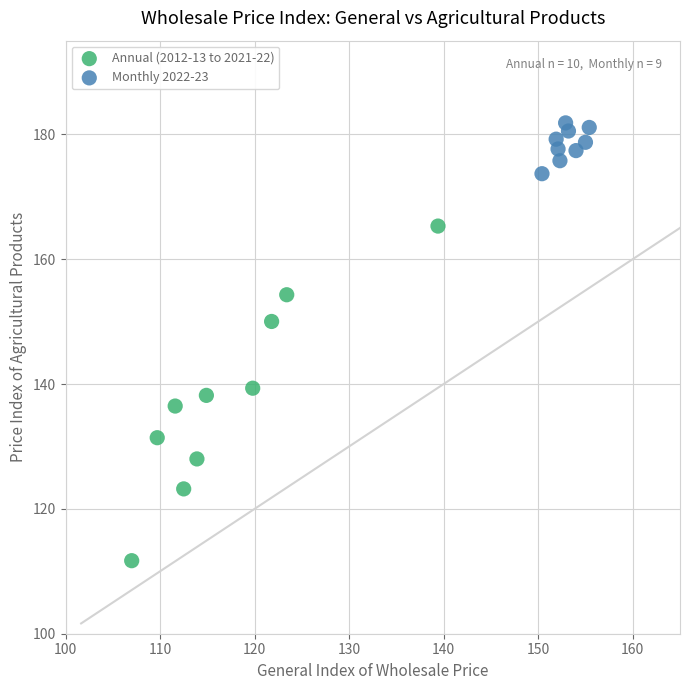

Which series has the largest Y range (max minus min)?

Annual (2012-13 to 2021-22)